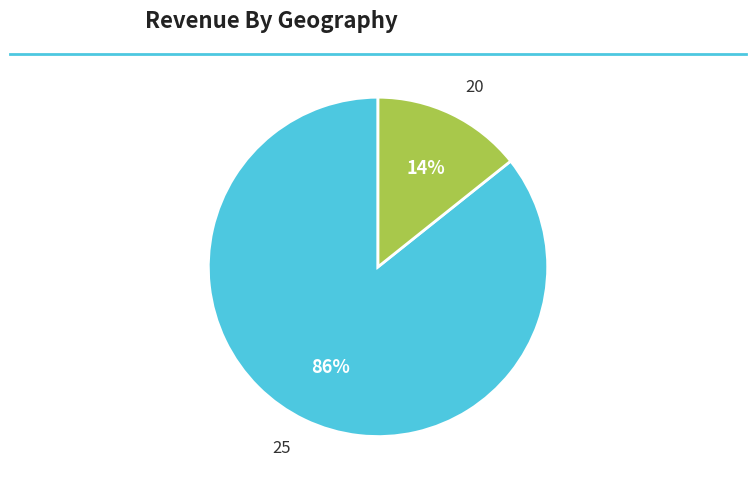

Which slice is the smallest?

20